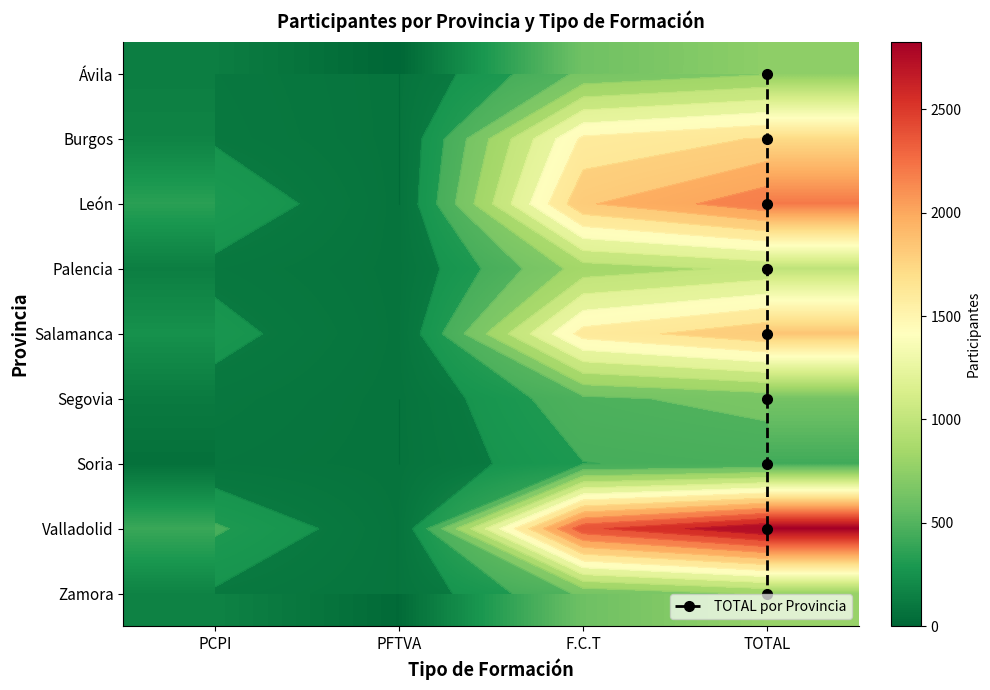

The Soria series shows 76 at PCPI. True or false?

False